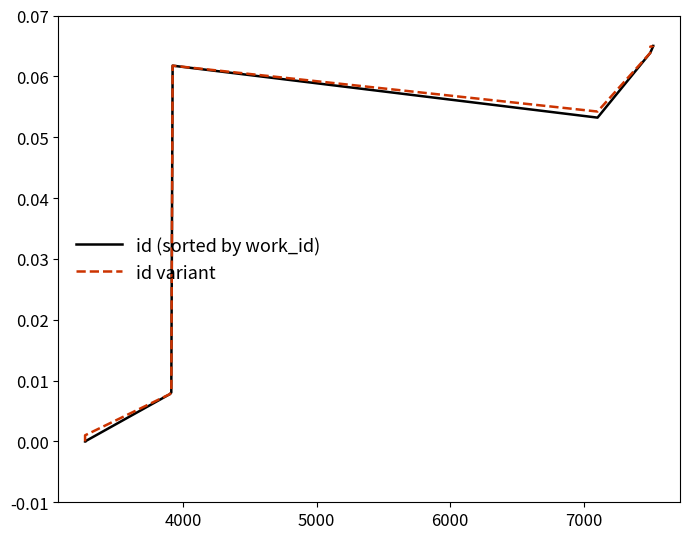

How many interior local peaks does the id (sorted by work_id) series have?

1